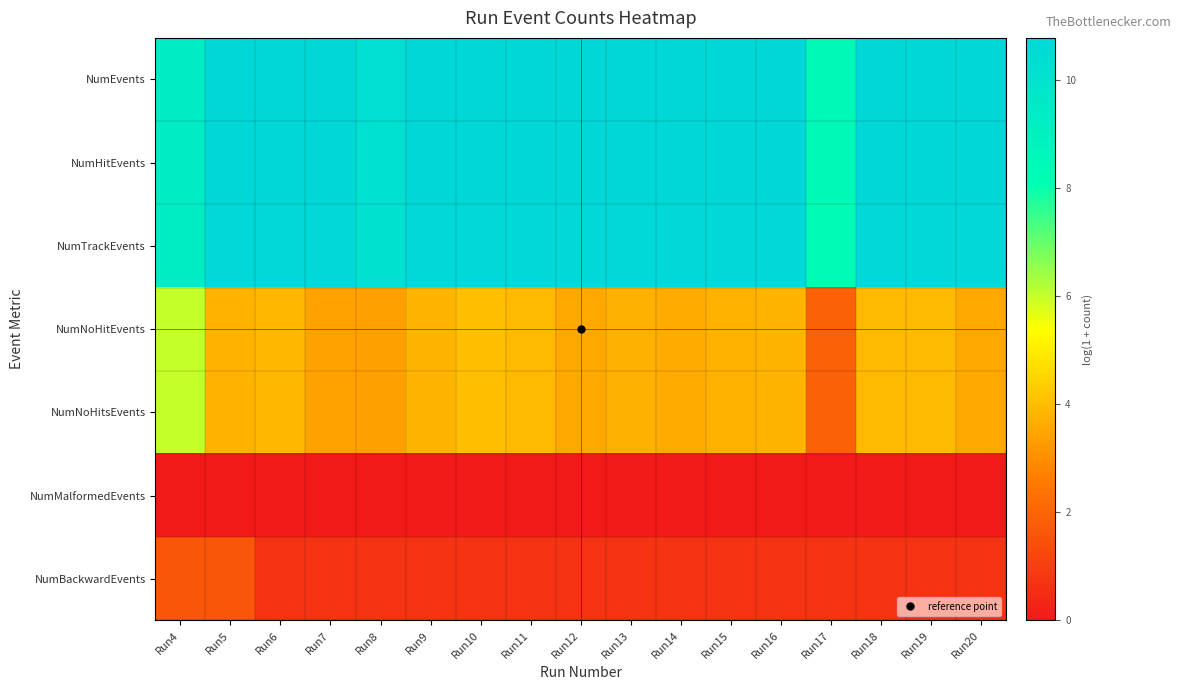

Which series has the largest total across all categories?

NumEvents